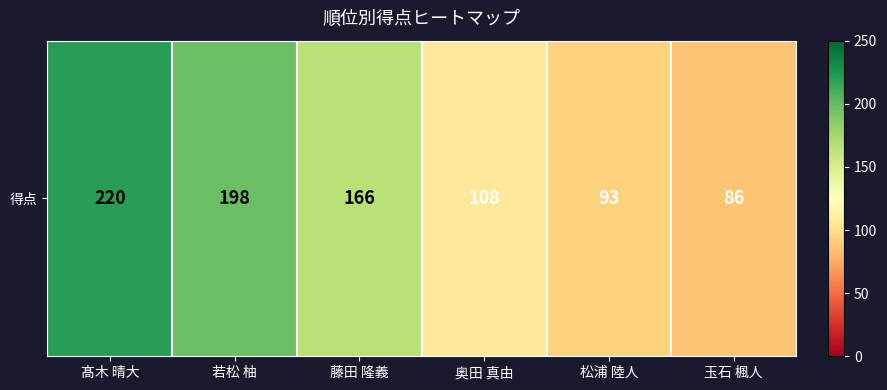

Reading right to left, what are all the values shown in this chart?

玉石 楓人=86	松浦 陸人=93	奥田 真由=108	藤田 隆義=166	若松 柚=198	髙木 晴大=220